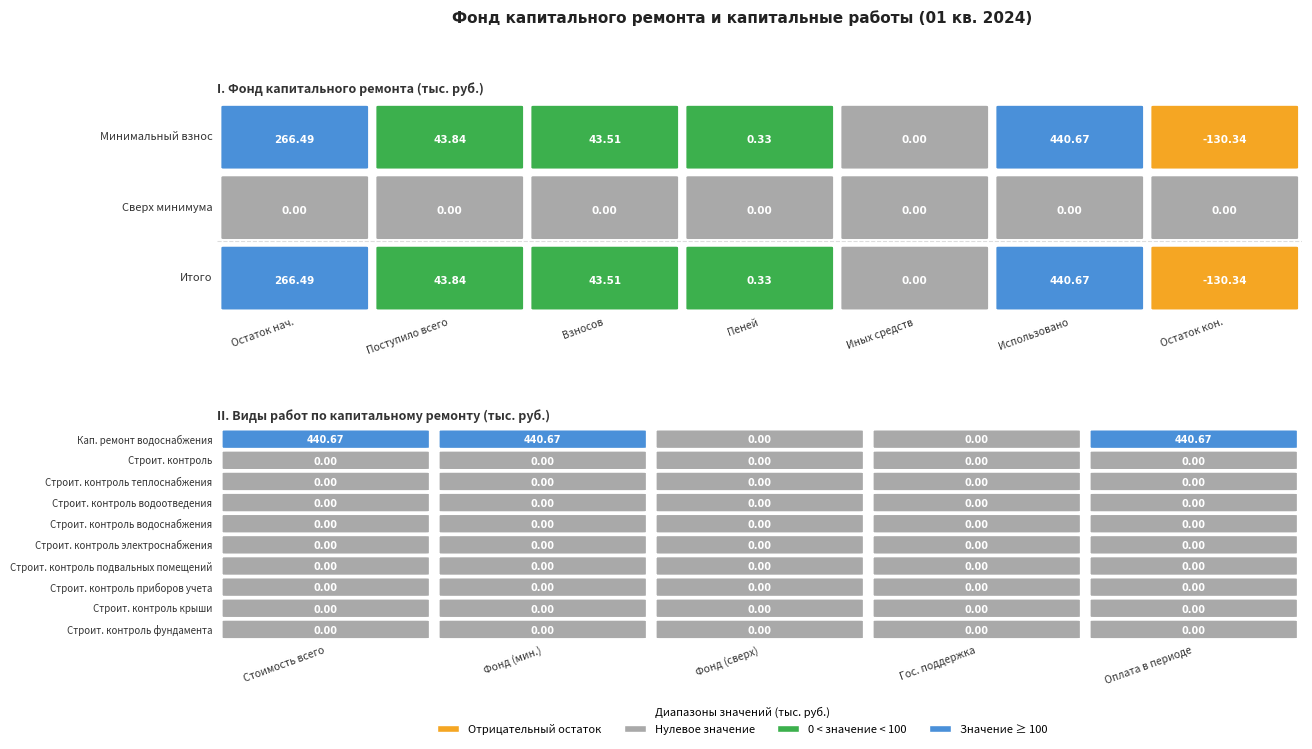

Which series has the largest total across all categories?

Минимальный взнос